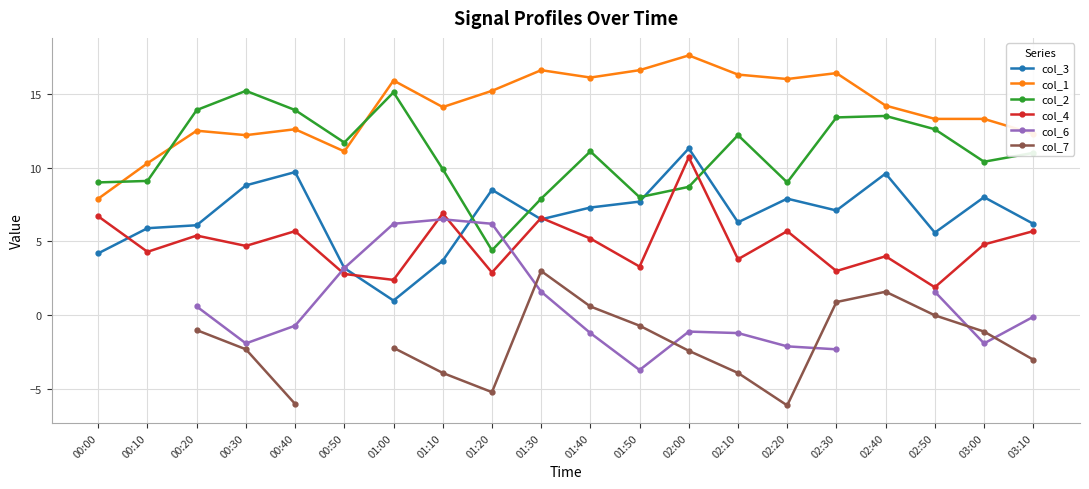

Which series has the widest spread of values?

col_2